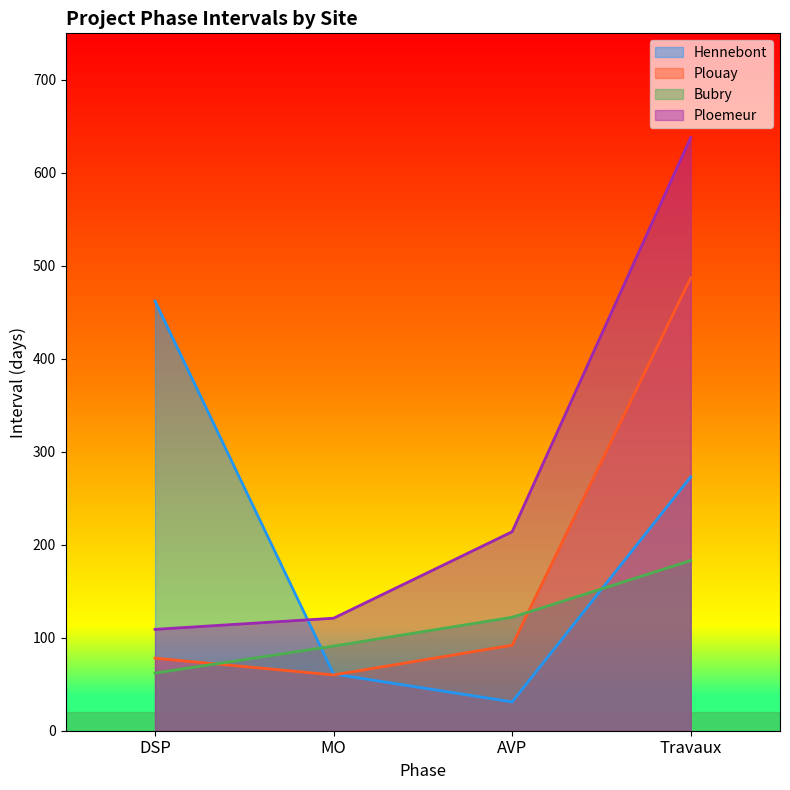

What is the difference between the maximum and minimum values in the Ploemeur series?

529